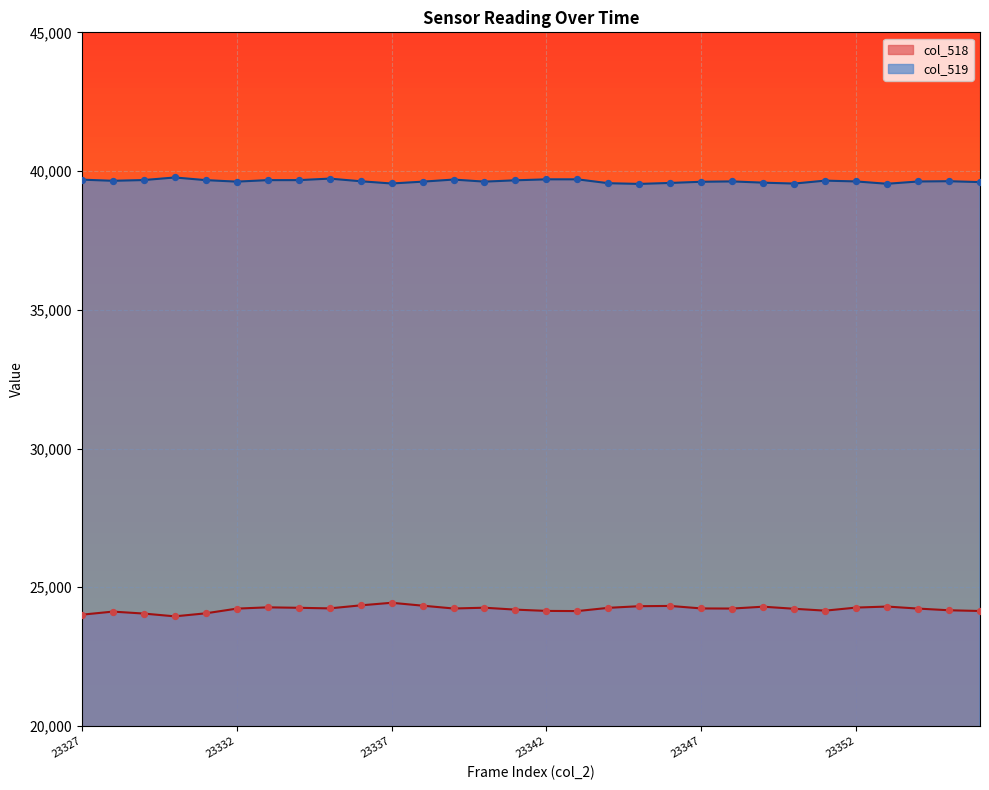

At which category is the sum across all series the highest?

23337